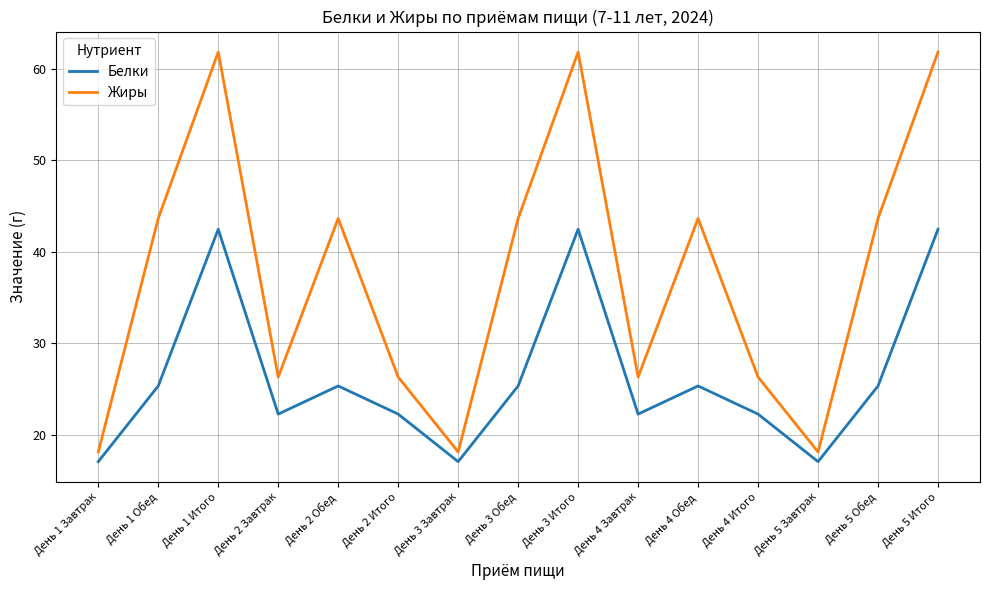

What are all the series names shown in the legend?

Белки, Жиры